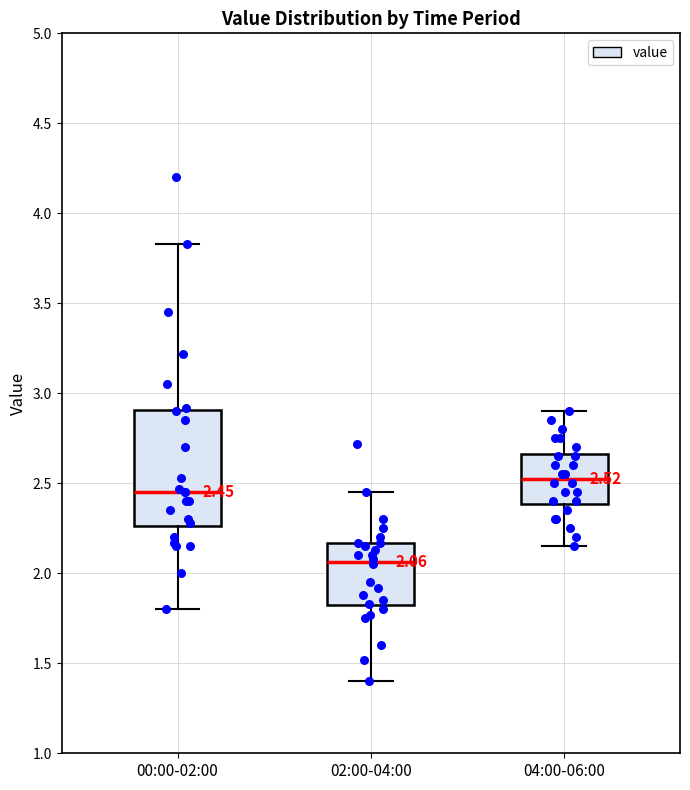

Which box is the tallest, from its lower edge to its upper edge?

00:00-02:00